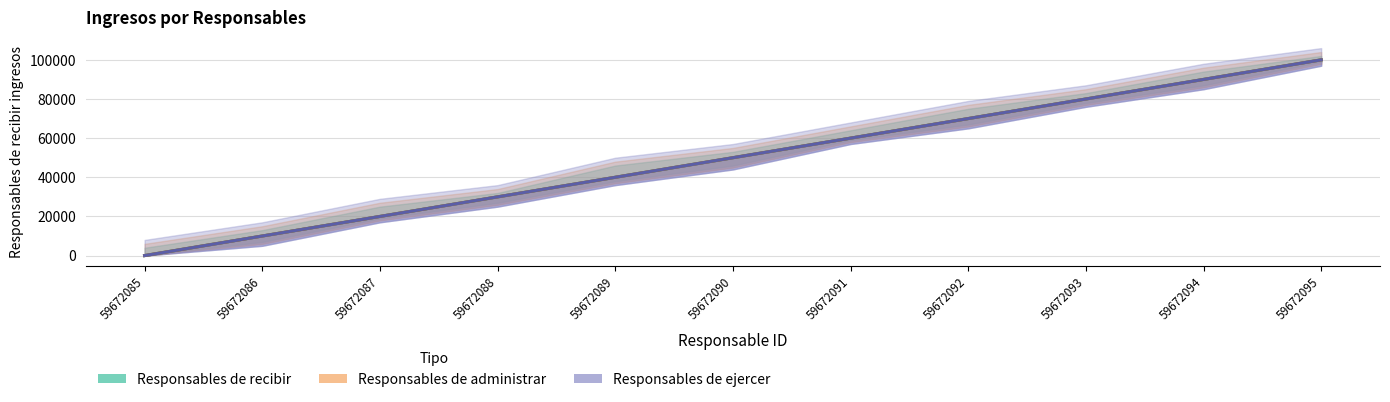

Reading left to right, extract all data points from this chart.

Responsables de recibir: 0	10000	20000	30000	40000	50000	60000	70000	80000	90000	100000
Responsables de administrar: 0	10000	20000	30000	40000	50000	60000	70000	80000	90000	100000
Responsables de ejercer: 0	10000	20000	30000	40000	50000	60000	70000	80000	90000	100000